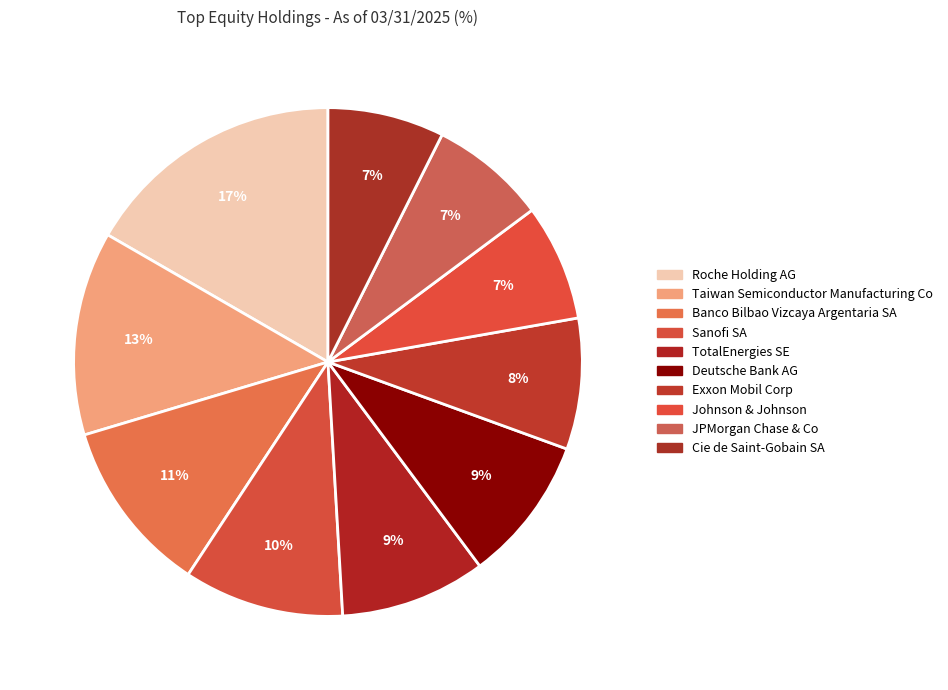

What is the smallest slice in the pie chart?

Johnson & Johnson